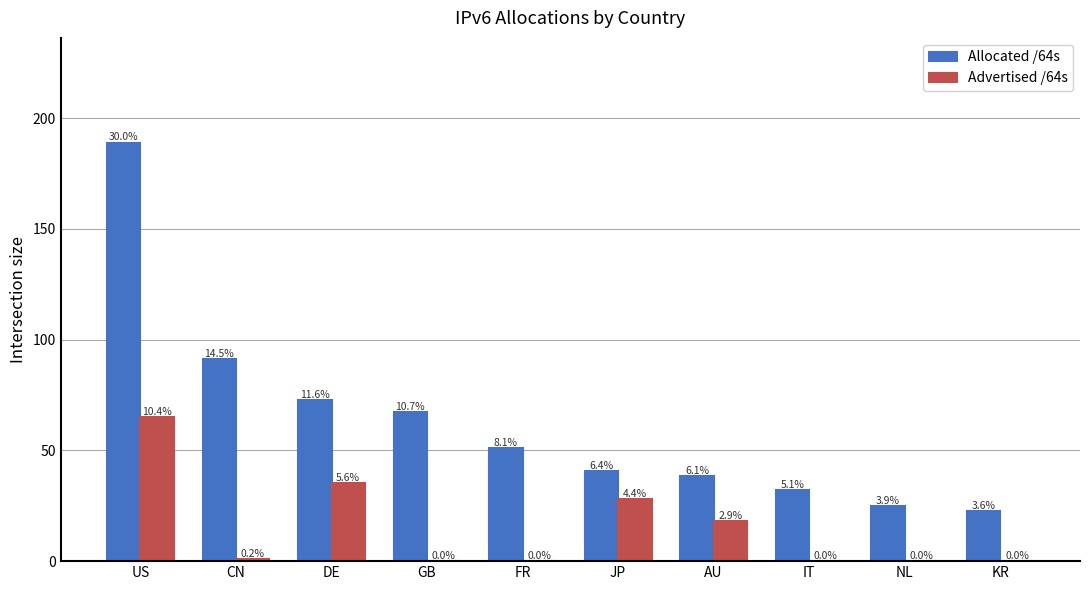

What is the sum of the Allocated /64s values at FR and JP?

91.4